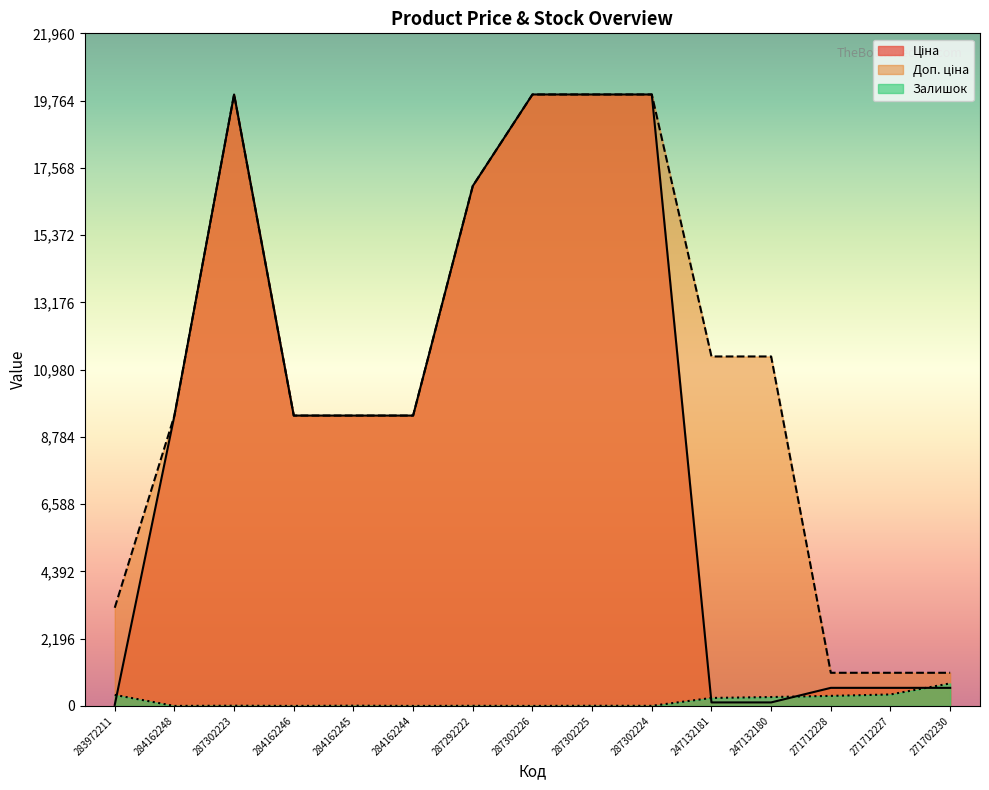

Which category has the highest value in the Ціна series?

287302223